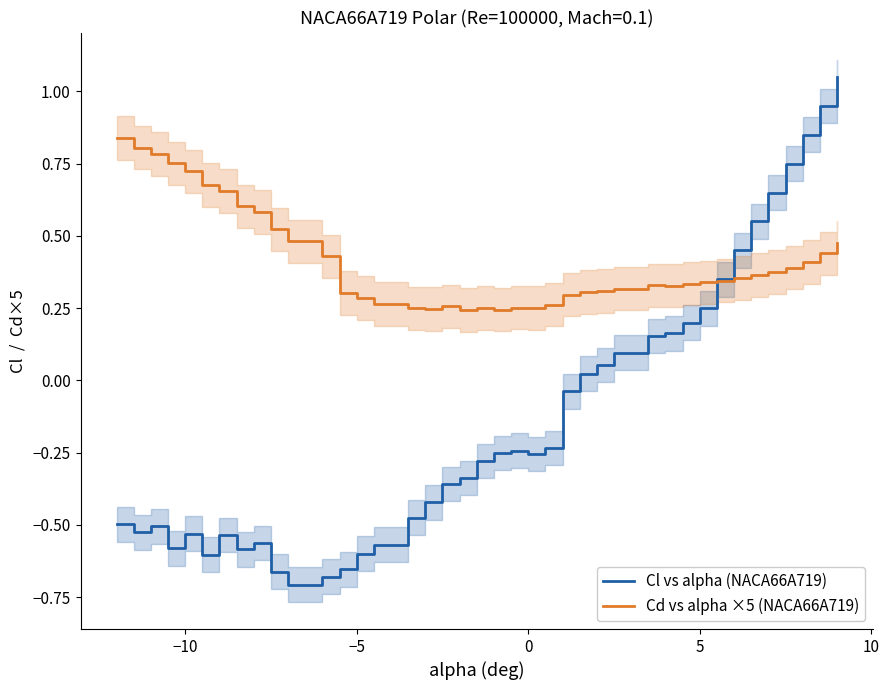

Is the value of Cd vs alpha ×5 (NACA66A719) at 39 greater than the value of Cl vs alpha (NACA66A719) at 38?

No